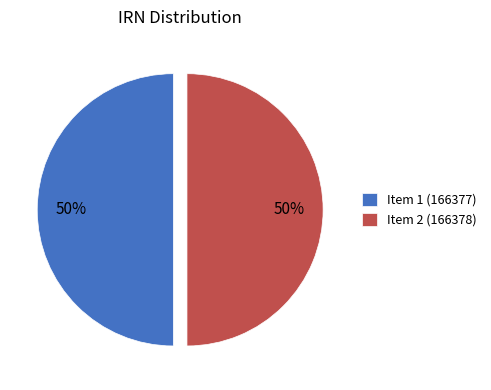

To the nearest percent, what is the average slice percentage?

50%